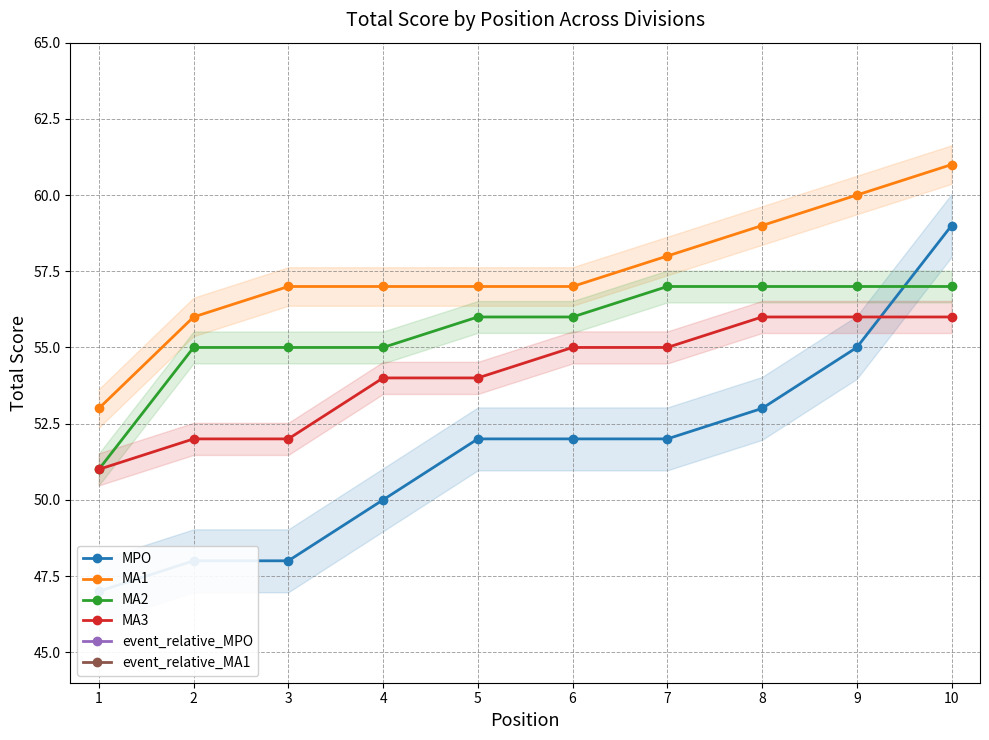

What is the lowest value of the MPO series?

47